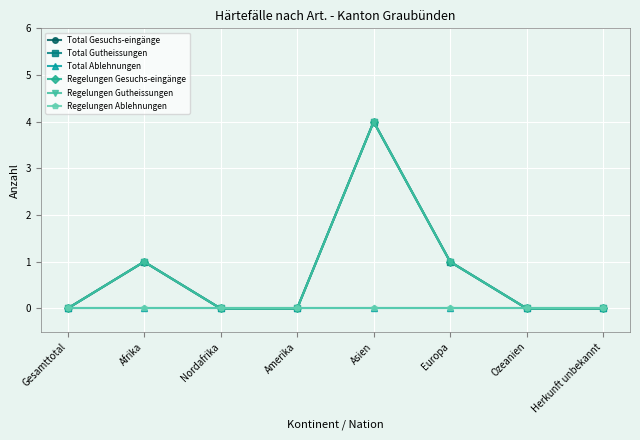

What is the value of the Total Gesuchs-eingänge point at the 6th from the left?

1